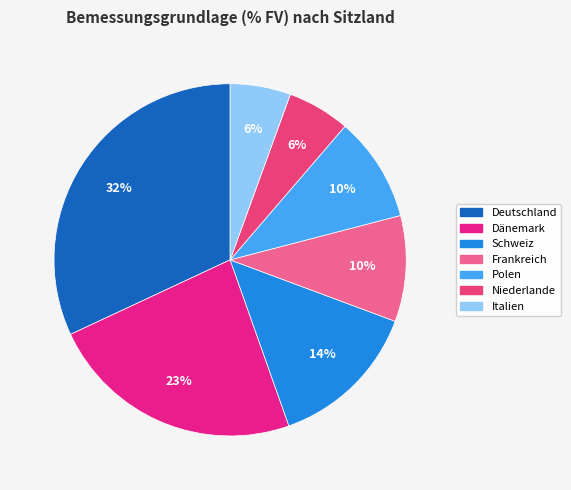

Is it true that Polen is 10% of the pie?

True